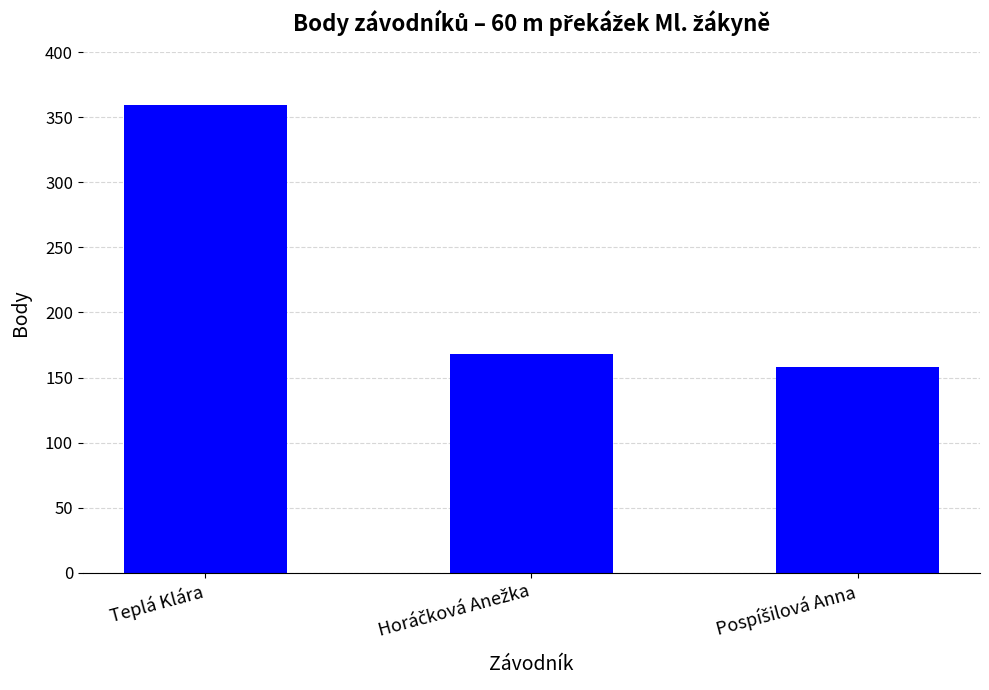

Which label corresponds to the largest value in the chart?

Teplá Klára